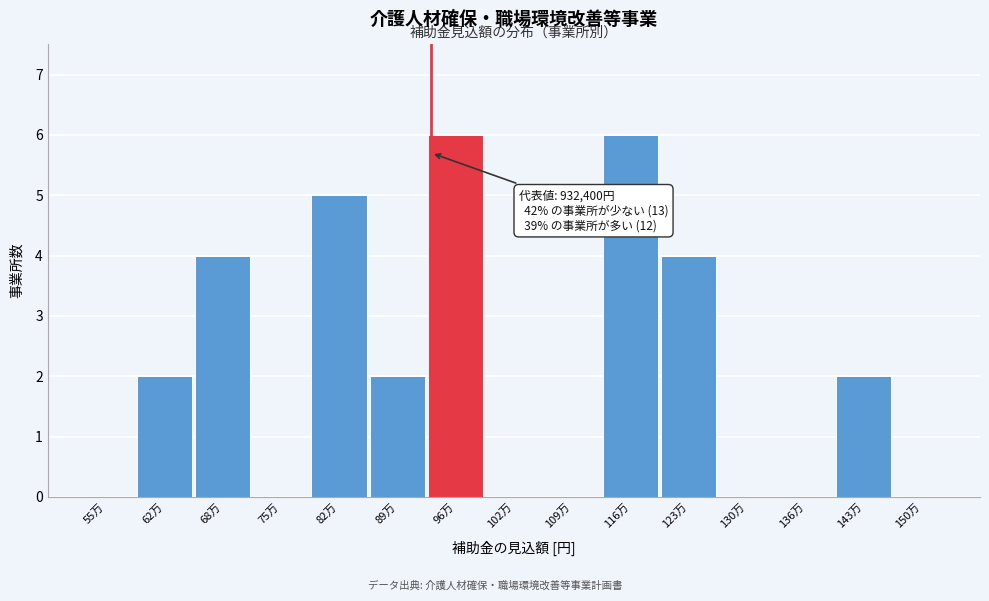

Reading left to right, list all the values displayed in this chart.

55万=0	62万=2	68万=4	75万=0	82万=5	89万=2	96万=6	102万=0	109万=0	116万=6	123万=4	130万=0	136万=0	143万=2	150万=0